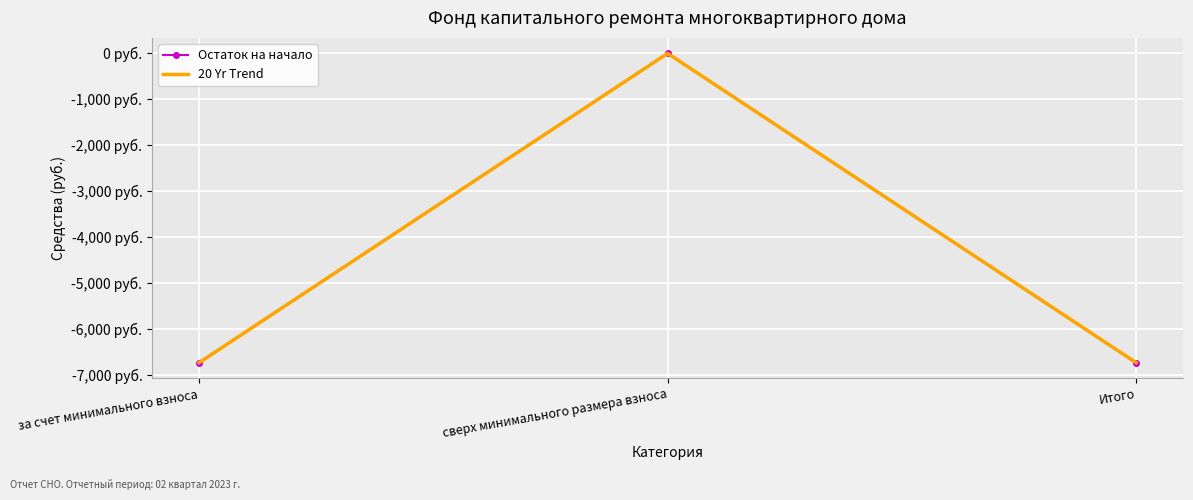

Which series has the largest range (max minus min)?

Остаток на начало